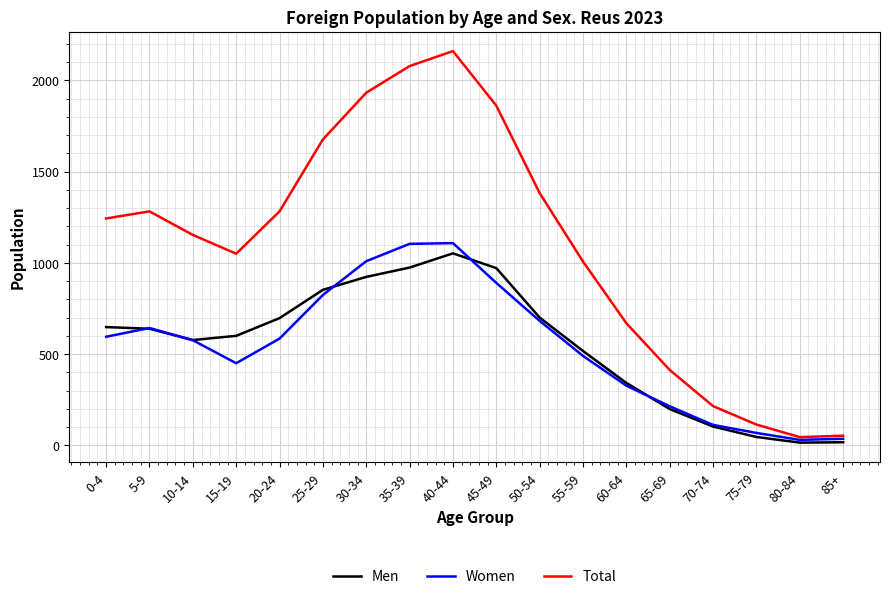

What is the maximum value shown in the chart?

2160